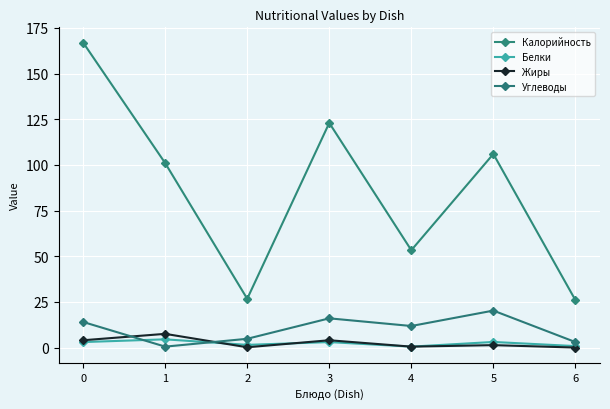

What is the value of the Углеводы point at the 1st from the left?

14.0